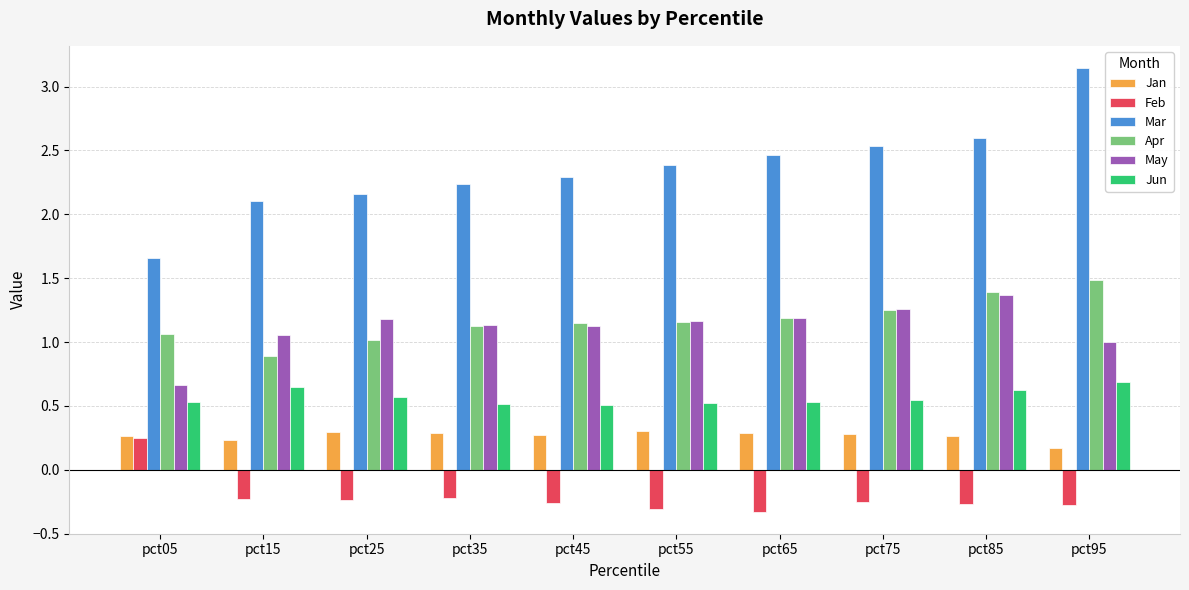

What is the difference between the second highest and minimum values in the Jun series?

0.1